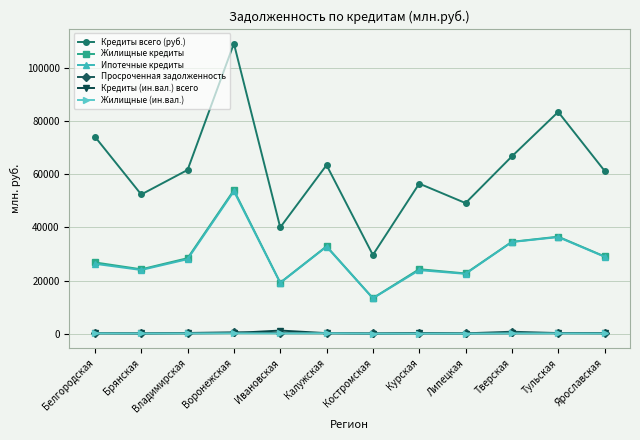

The Просроченная задолженность series shows 98 at Брянская. True or false?

True